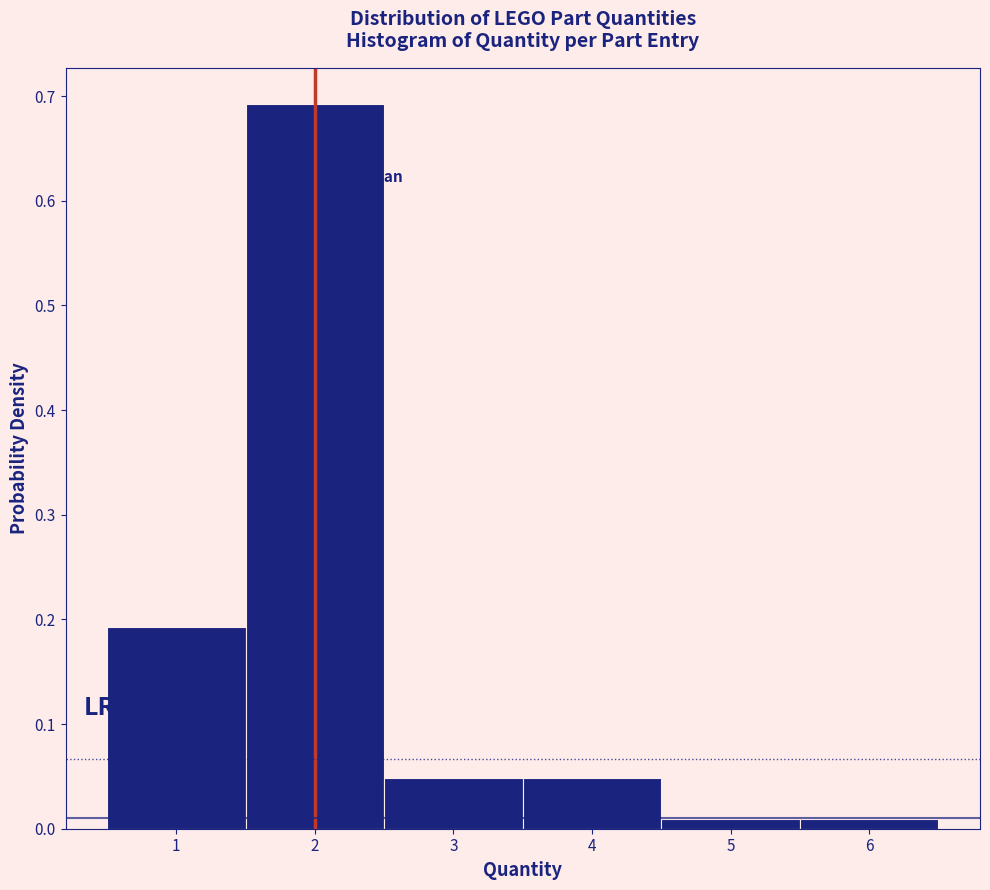

Reading left to right, transcribe this chart: for each bar, give the range it covers on the x-axis and its height. The values are not printed on the chart, so give them approximately, as read against the axis.

0.5 to 1.5: 0.19
1.5 to 2.5: 0.69
2.5 to 3.5: 0.05
3.5 to 4.5: 0.05
4.5 to 5.5: under 0.01
5.5 to 6.5: under 0.01